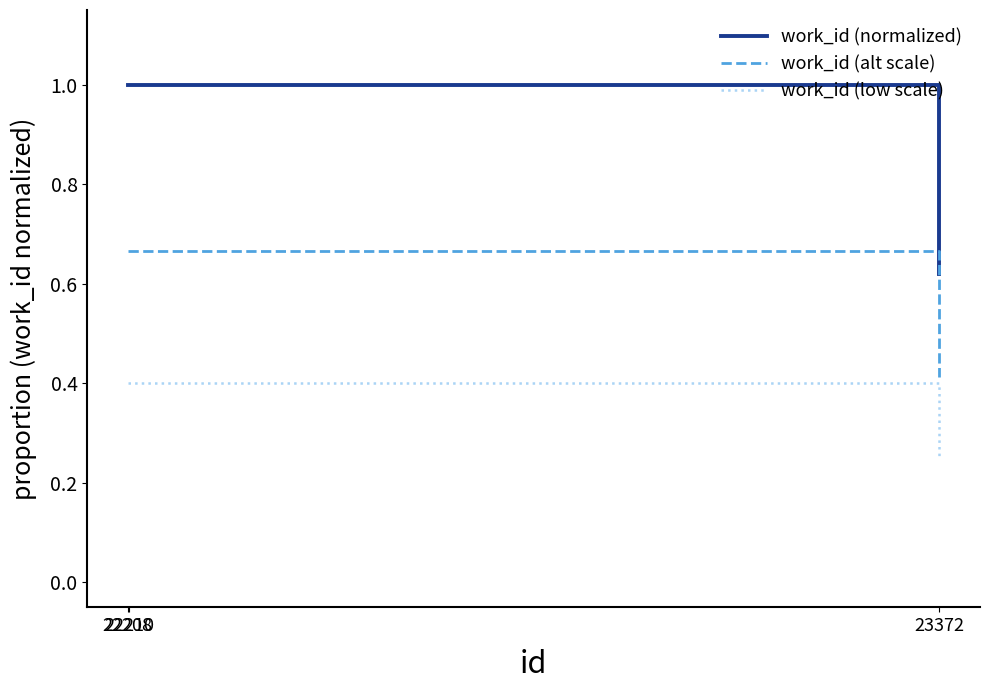

How many distinct data groups are displayed?

3